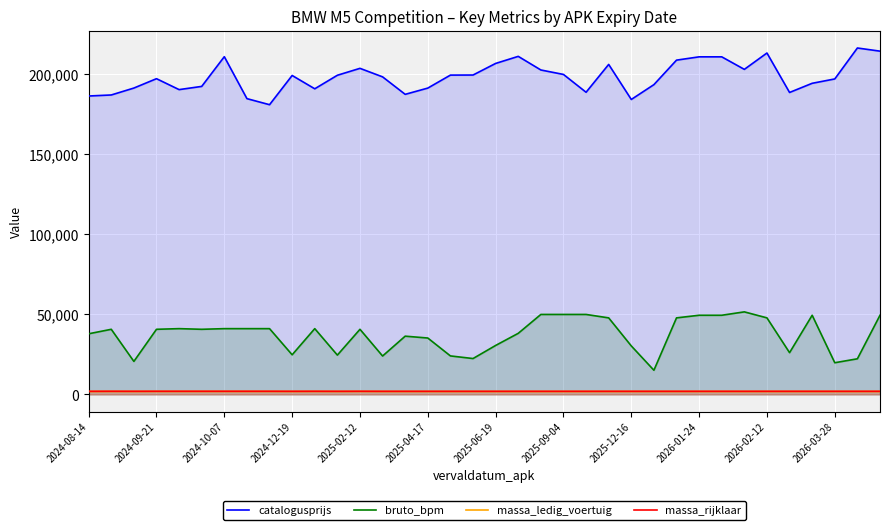

True or false: catalogusprijs and massa_rijklaar intersect in this chart.

False